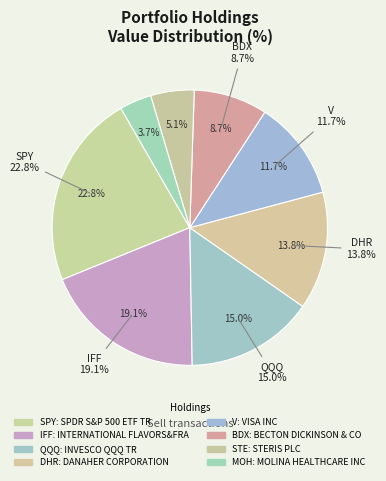

Is it true that STERIS PLC is 5% of the pie?

True